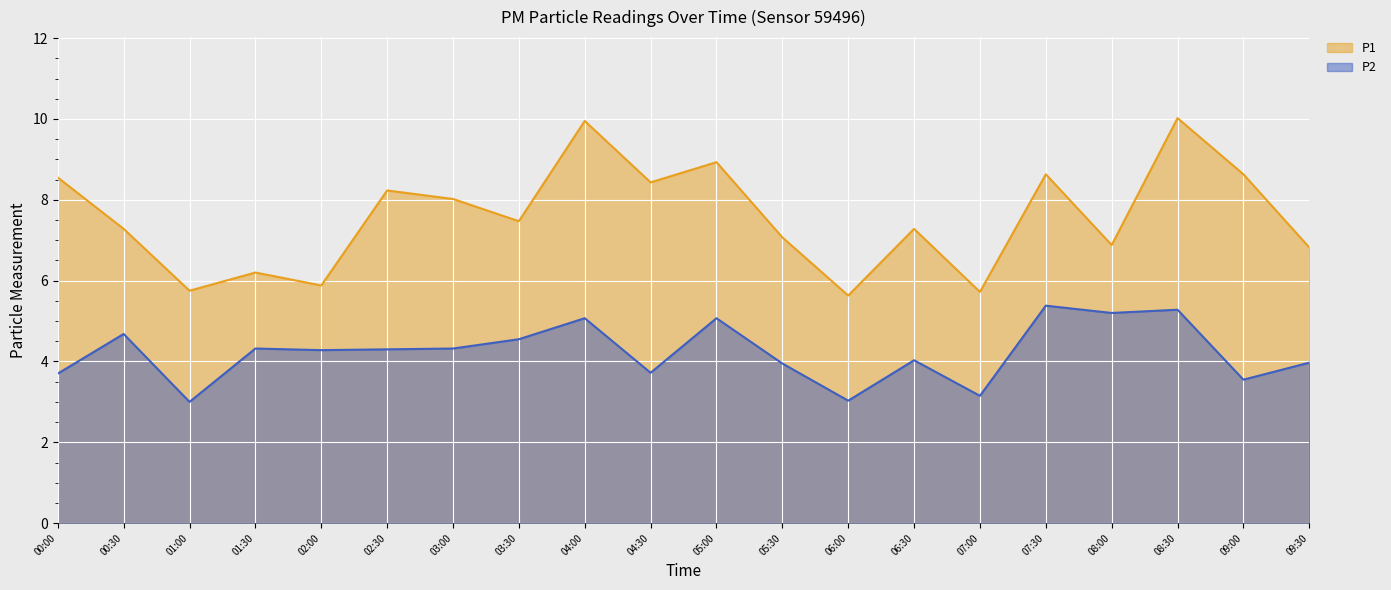

The value of P1 at 04:30 is 8.4. True or false?

True